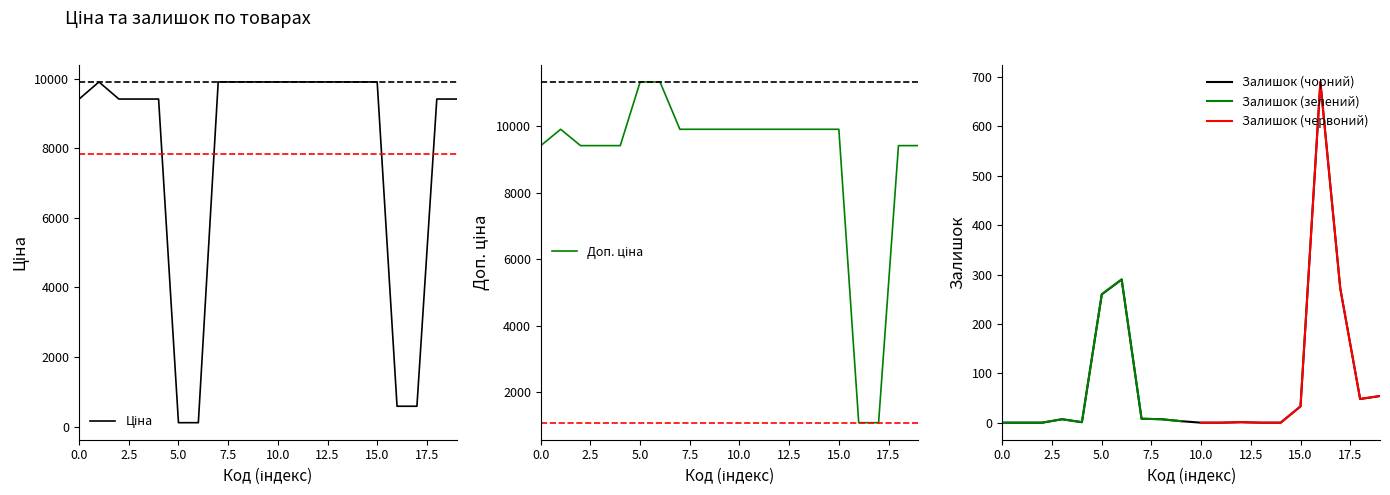

Which series has the widest spread of values?

Доп. ціна